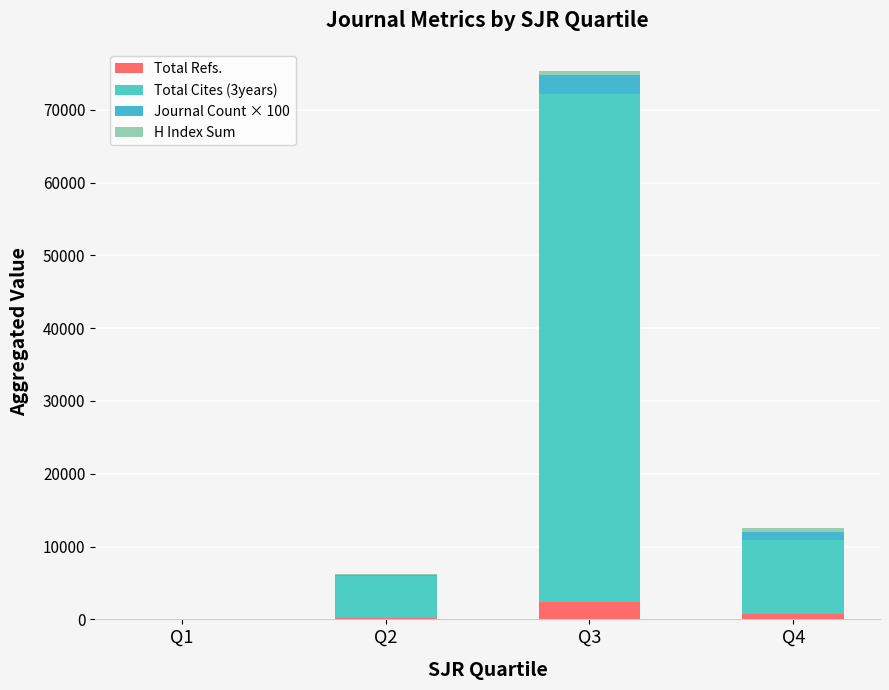

What is the difference between the Total Cites (3years) values at Q1 and Q3?

69729